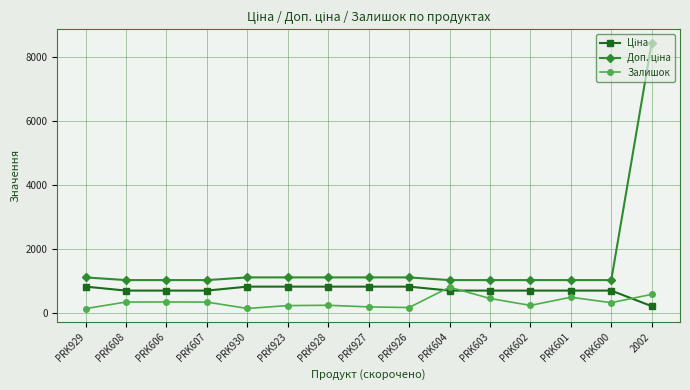

How many lines are shown in the chart?

3